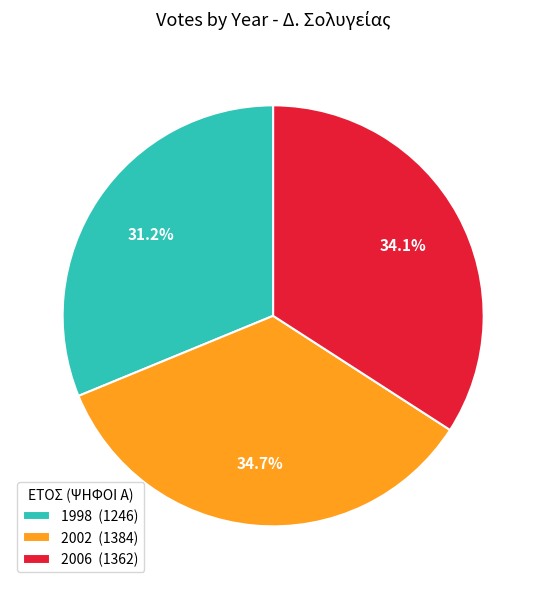

Does 2002 account for over 50% of the chart?

No